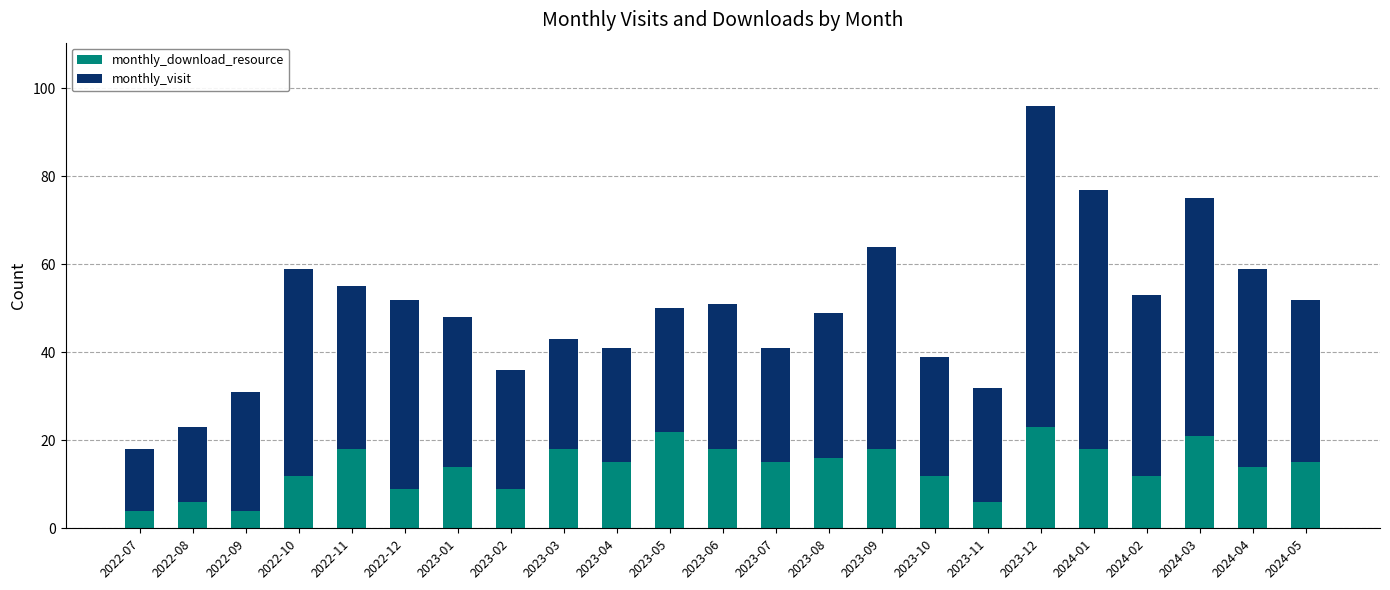

True or false: monthly_download_resource has a value of 5 at 2023-09.

False